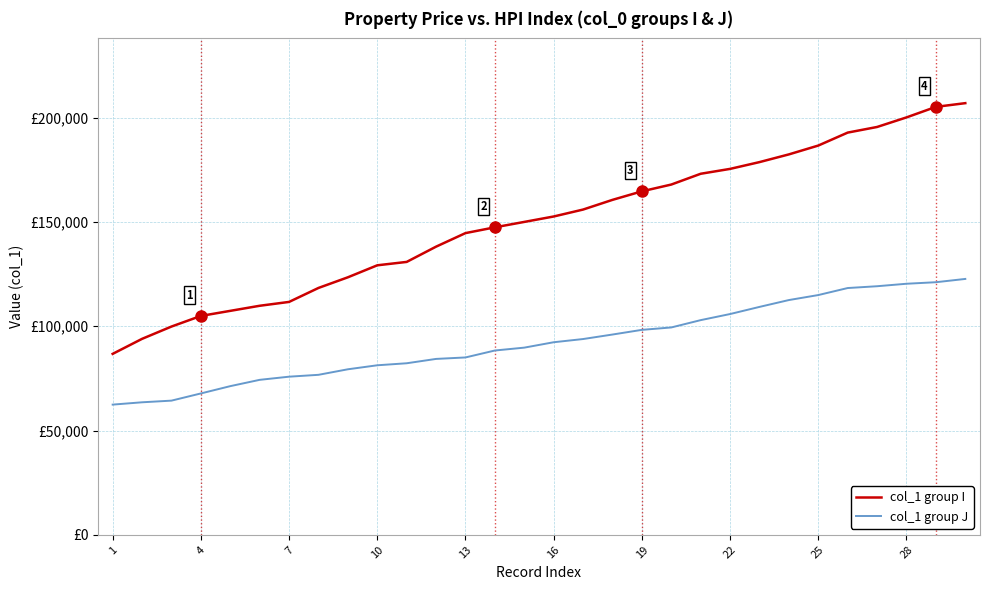

True or false: col_1 group J and col_1 group I intersect in this chart.

False